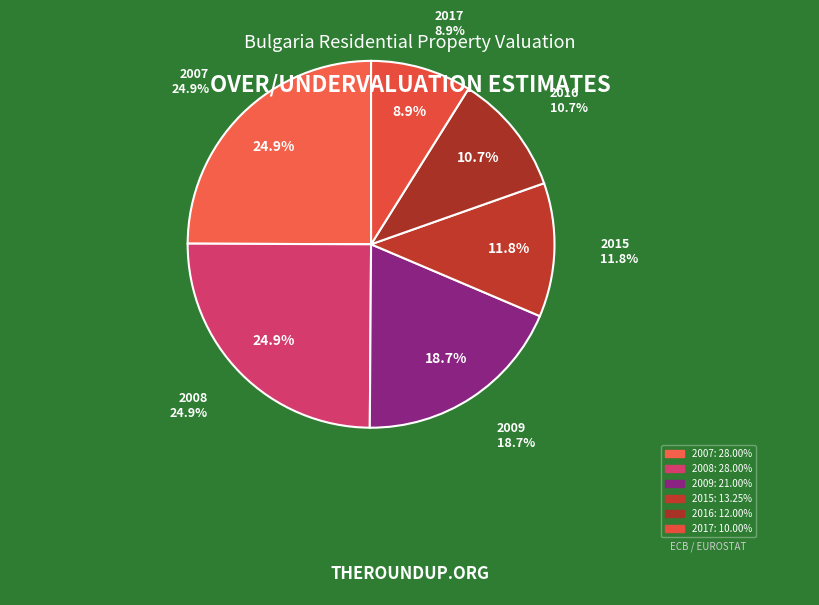

How many segments does this pie chart have?

6